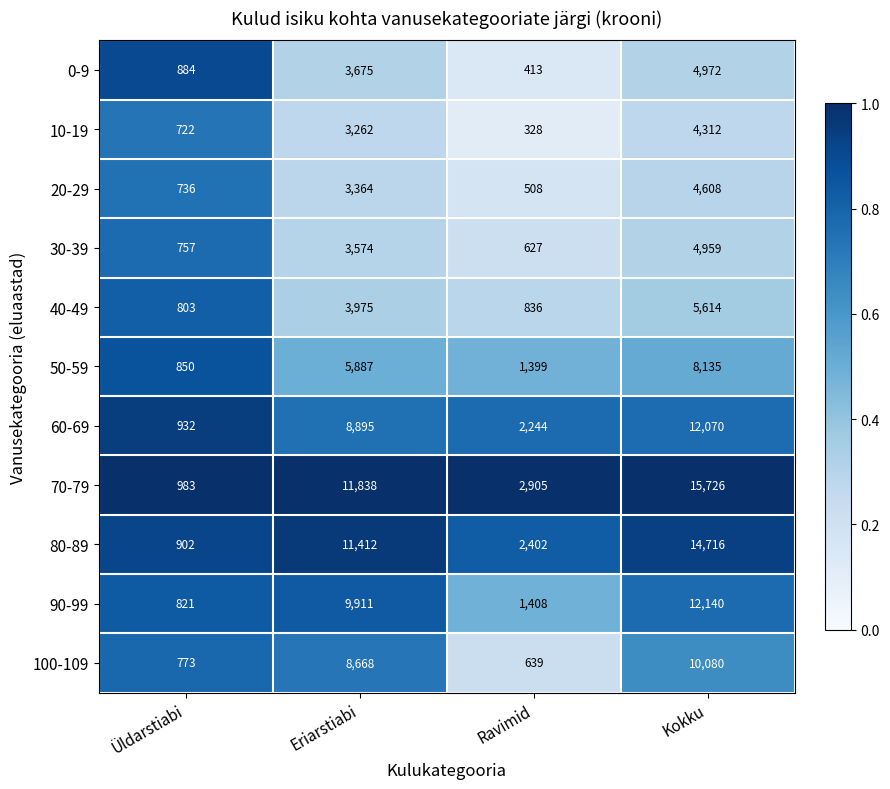

Count the number of data series in this chart.

11